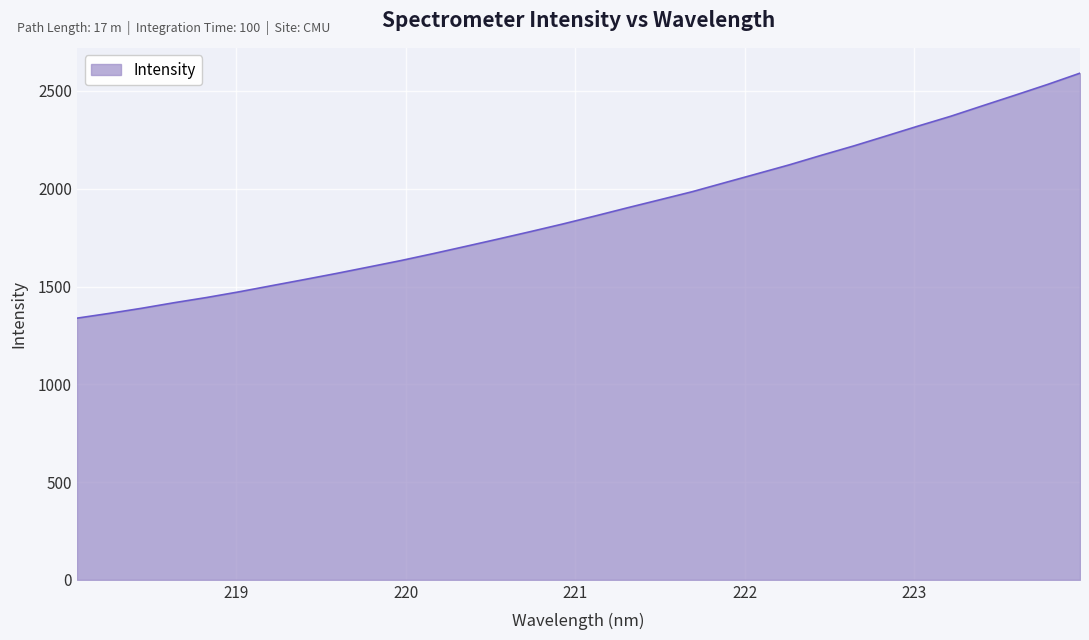

What is the difference between the maximum and minimum values?

1252.9